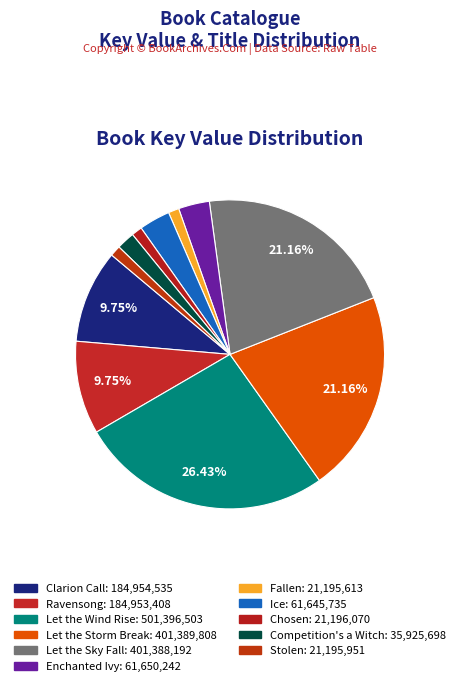

What is the change in value from Enchanted Ivy to Chosen?

-40454172